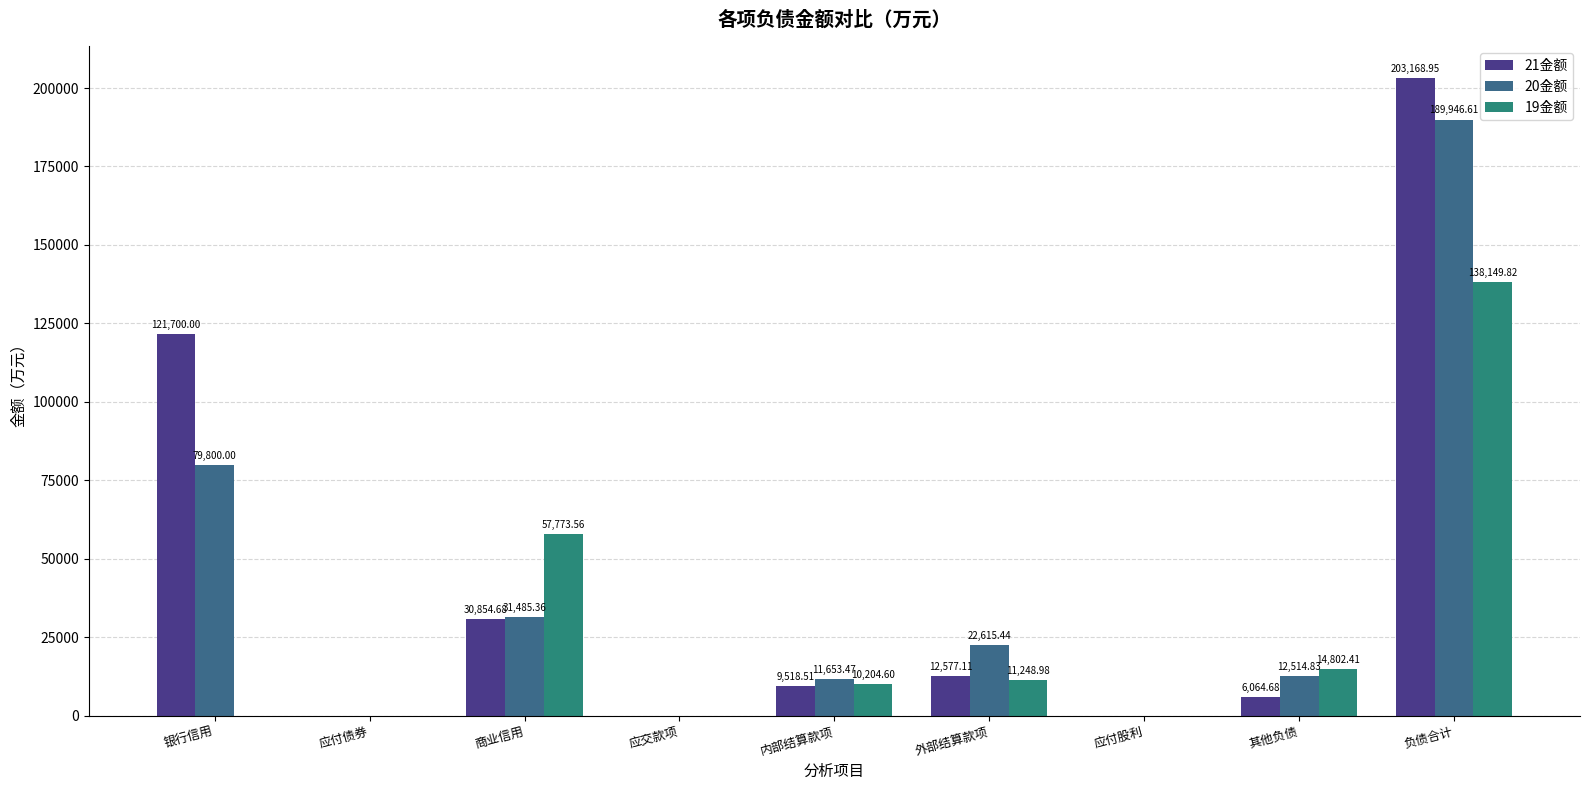

Is it true that 21金额 equals 205401.7 at 银行信用?

False